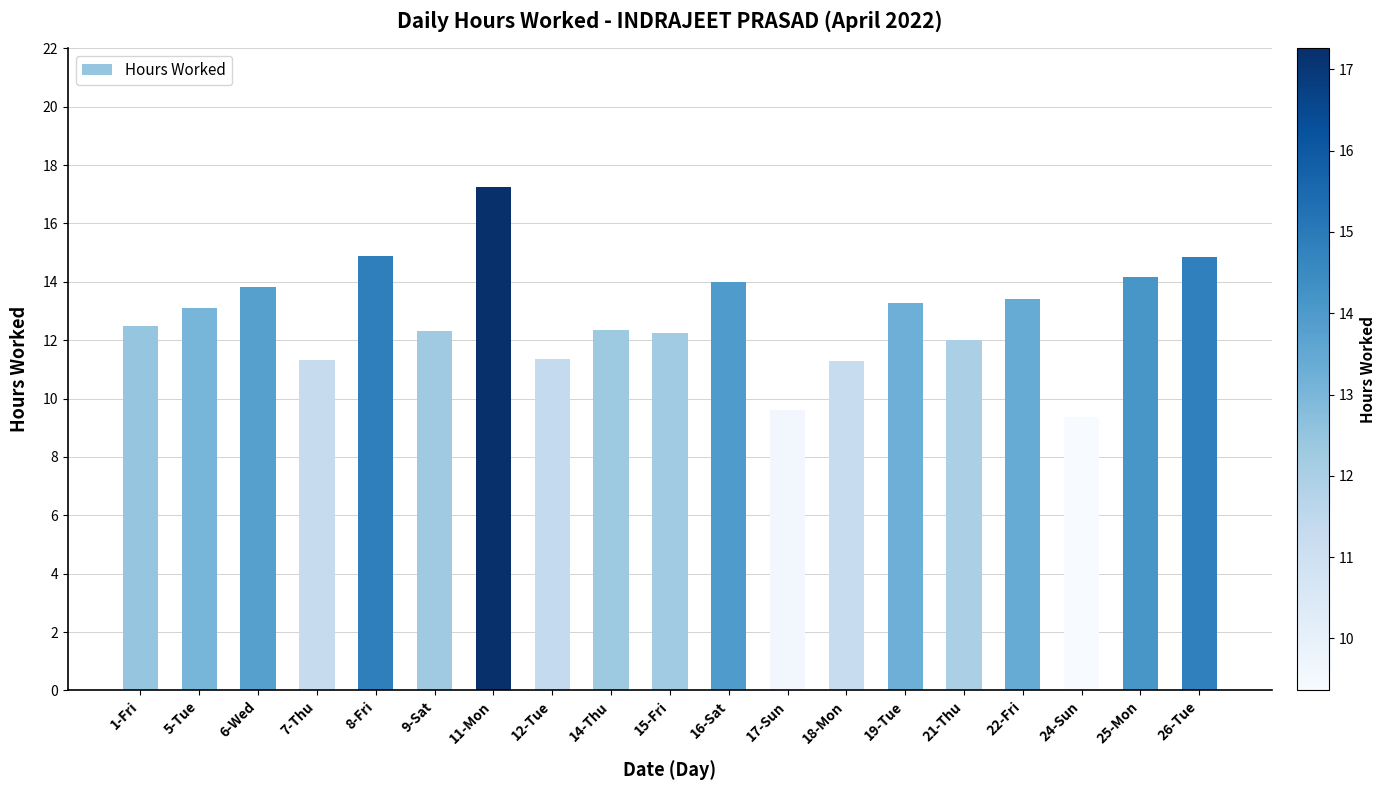

Where is the data nearest to the value 13?

5-Tue